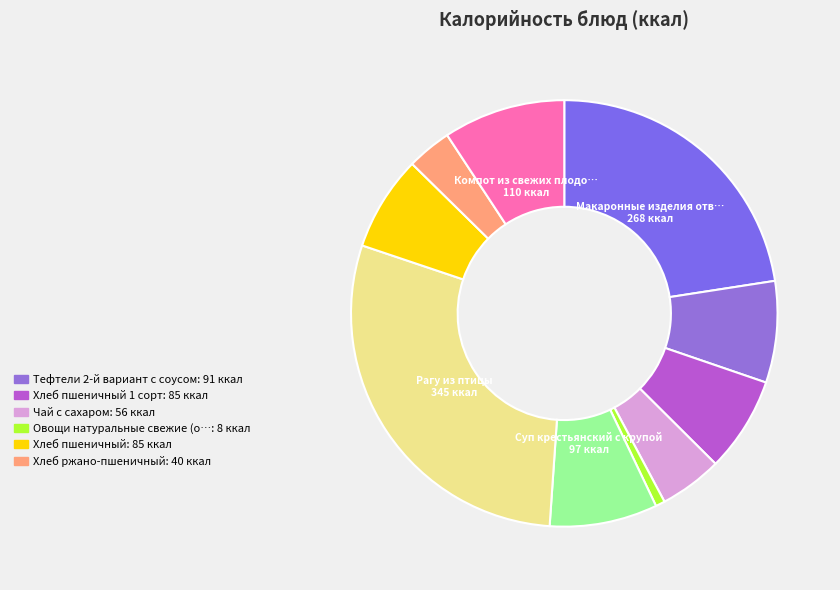

How many segments does this pie chart have?

10